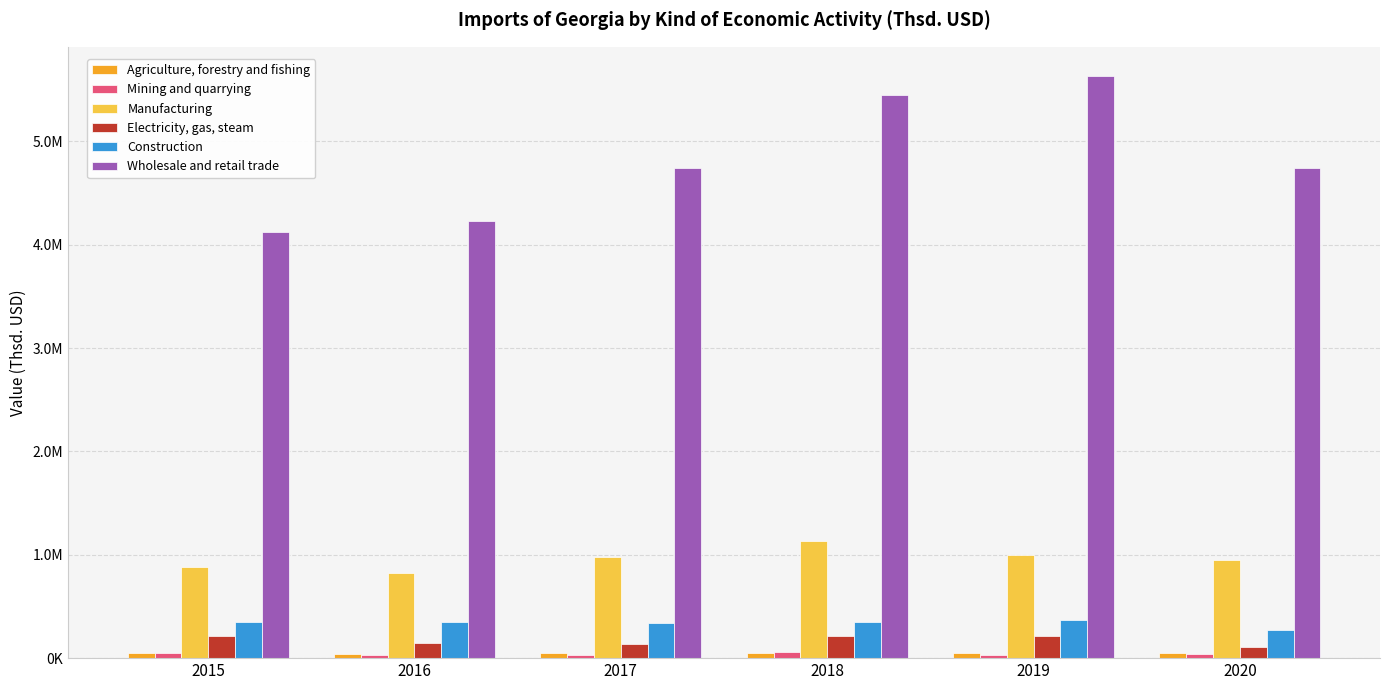

Are the bars grouped side by side (vs. stacked)?

Yes